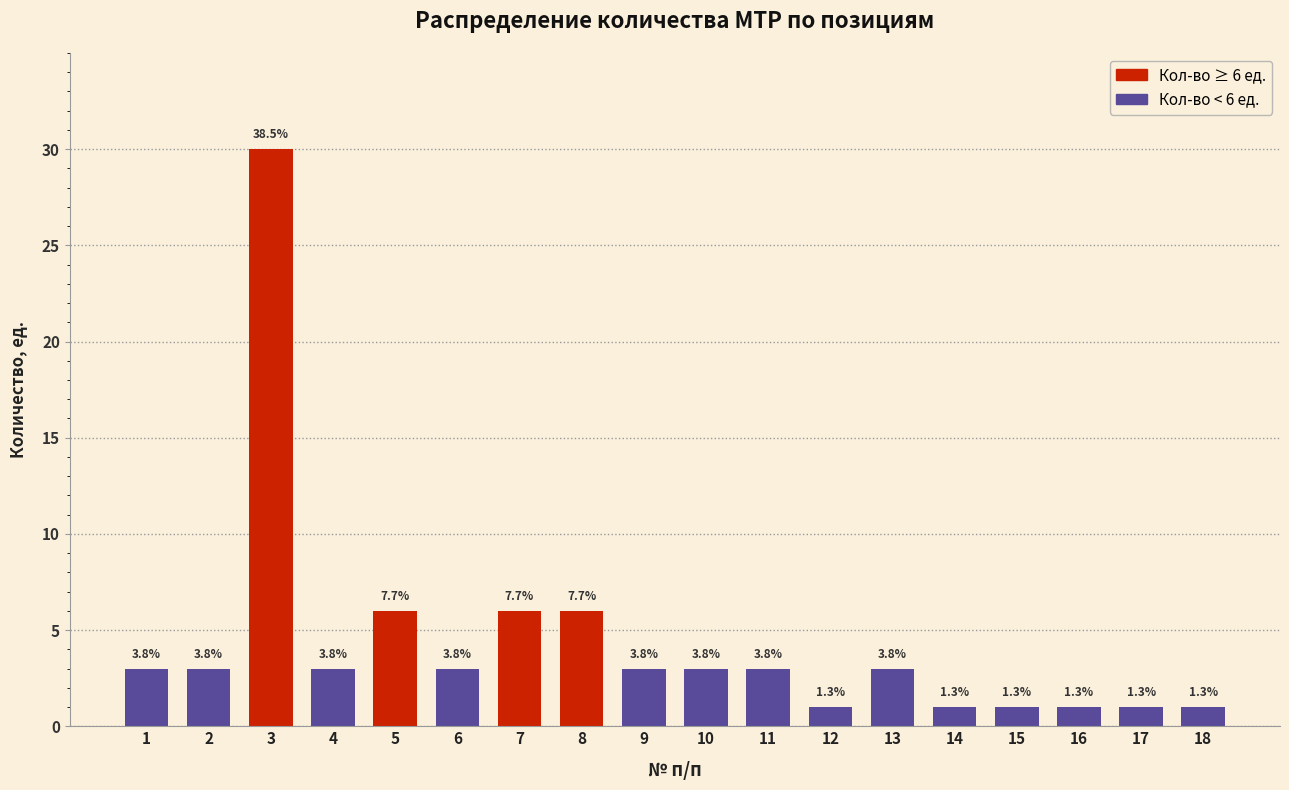

How many bars are there in total?

18